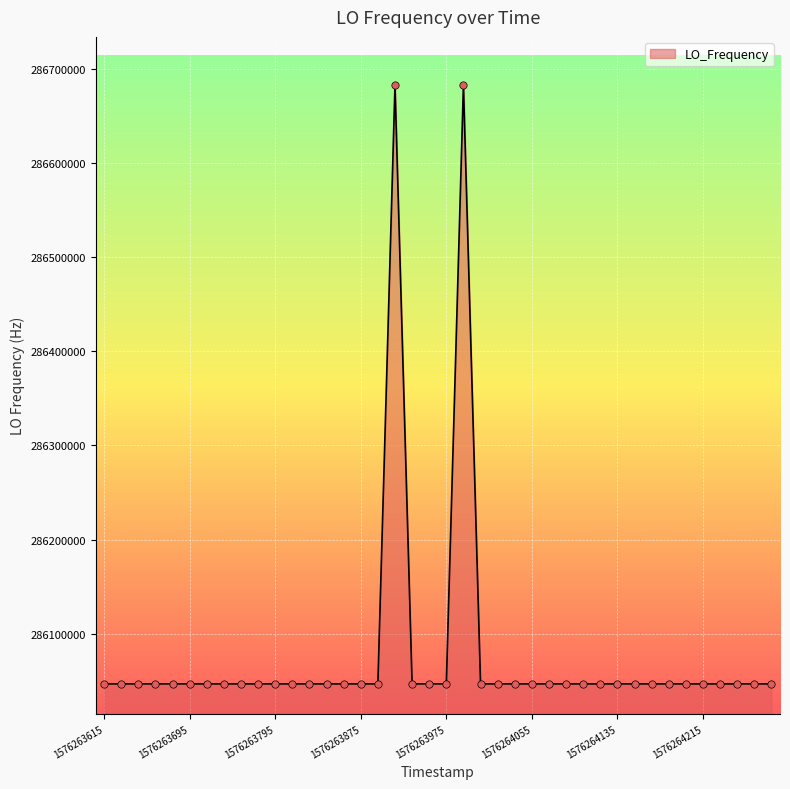

What is the maximum value shown in the chart?

286682705.3